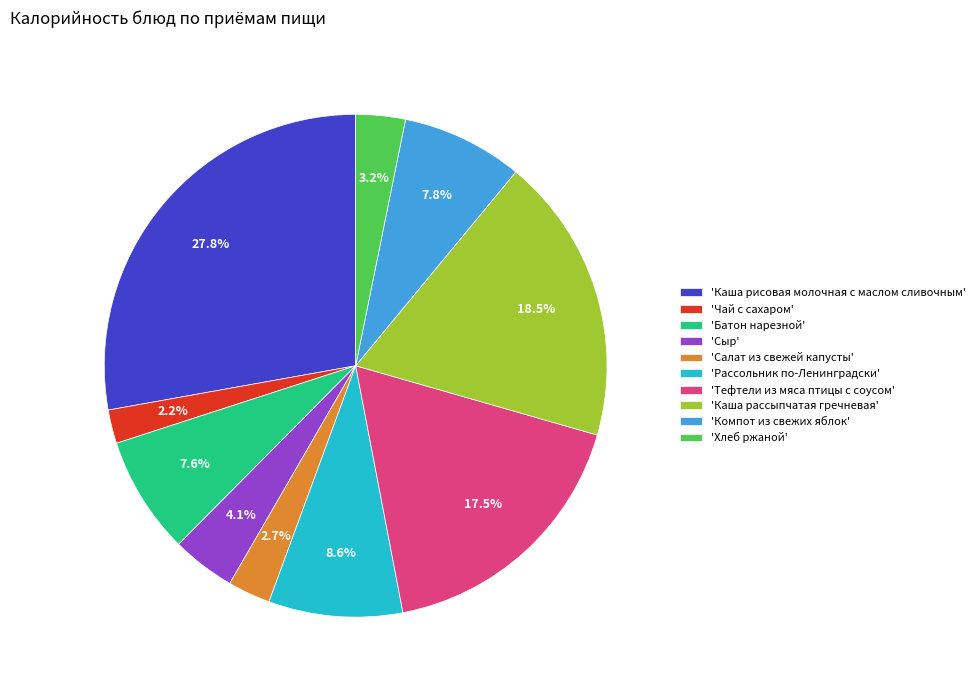

To the nearest percent, what is the average slice percentage?

10%